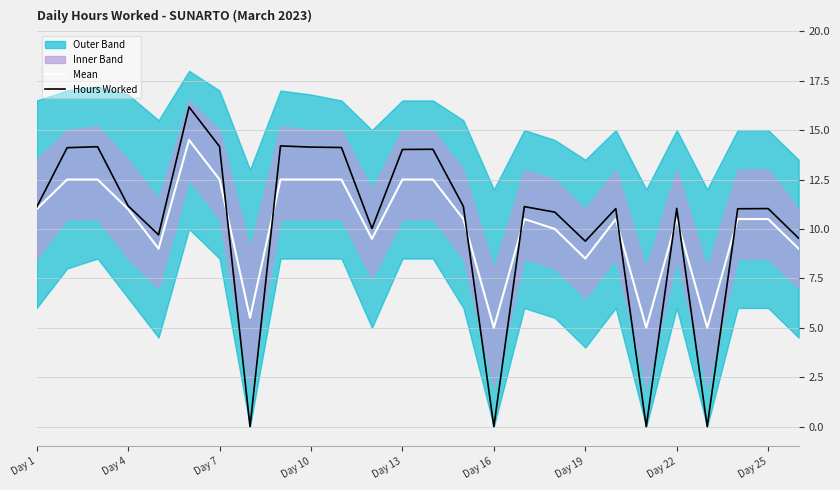

Is this an area chart (filled region under the line)?

No